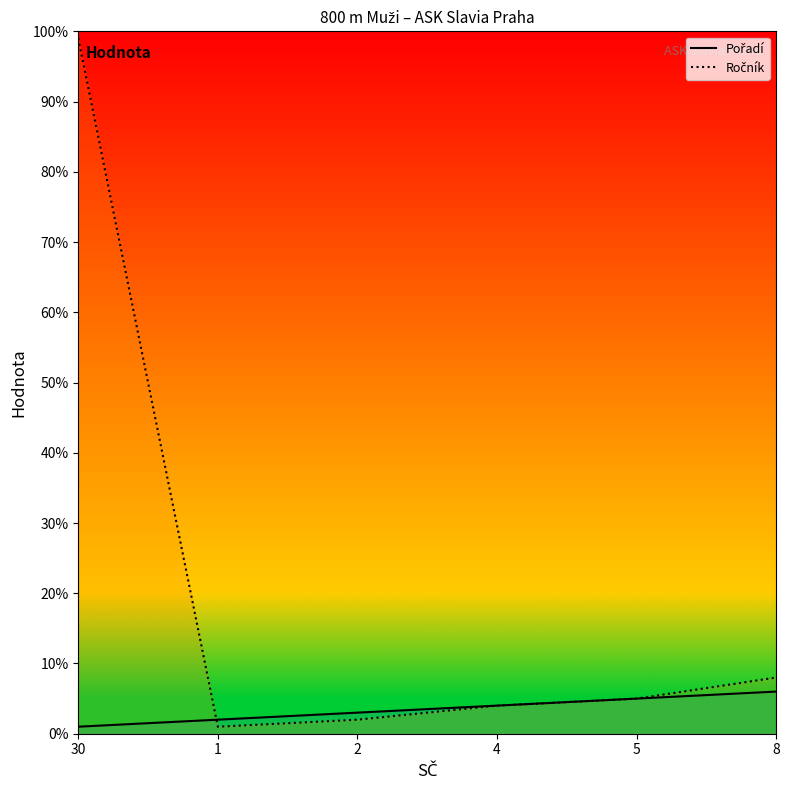

What is the label of the 3rd point from the right?

4